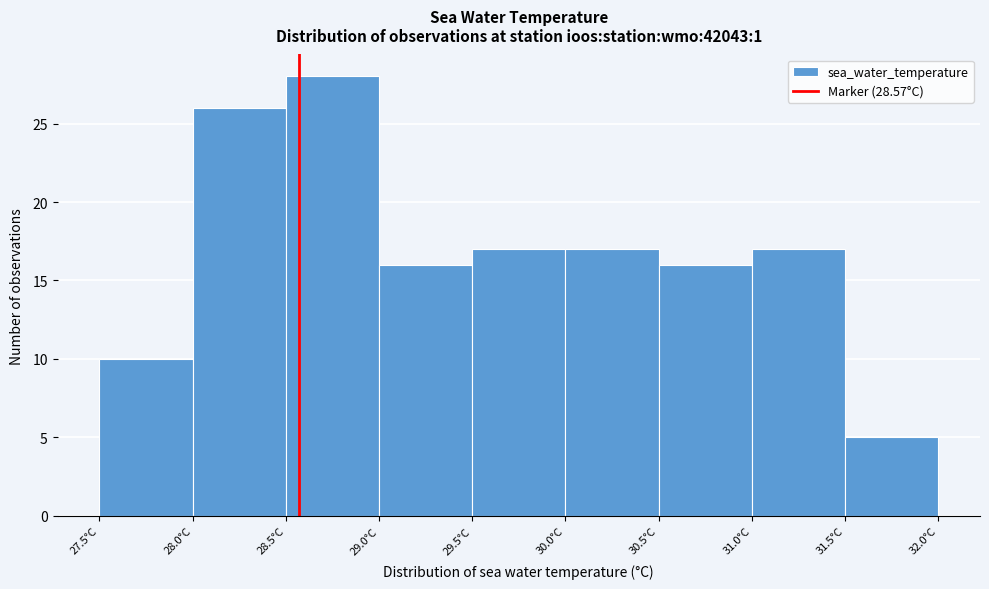

Reading left to right, list every bar in this chart as the range it spans on the x-axis followed by its height. The values are not printed on the chart, so give them approximately, as read against the axis.

27.5 to 28.0: 10
28.0 to 28.5: 26
28.5 to 29.0: 28
29.0 to 29.5: 16
29.5 to 30.0: 17
30.0 to 30.5: 17
30.5 to 31.0: 16
31.0 to 31.5: 17
31.5 to 32.0: 5